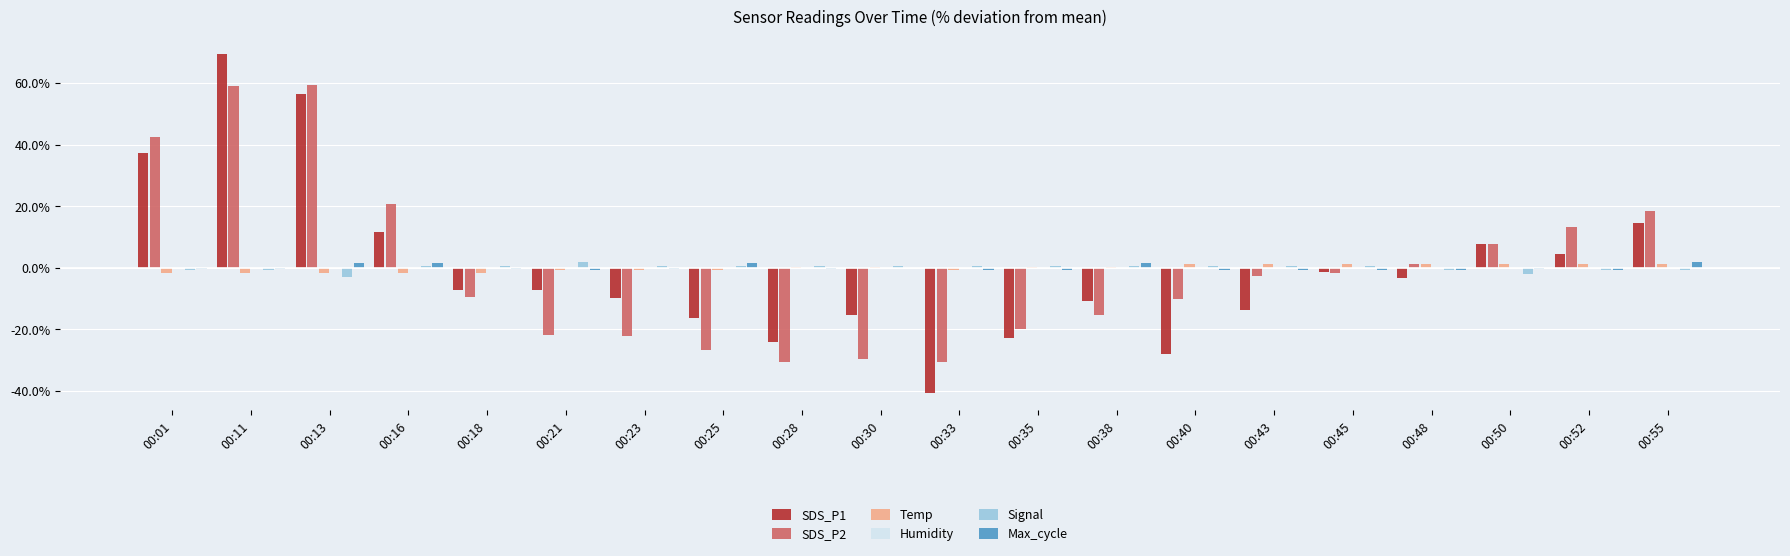

The value of SDS_P2 at 00:25 is -15.9. True or false?

False